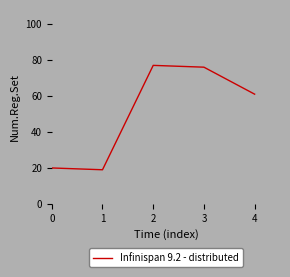

True or false: there are more than 0 points higher than both neighbors.

True